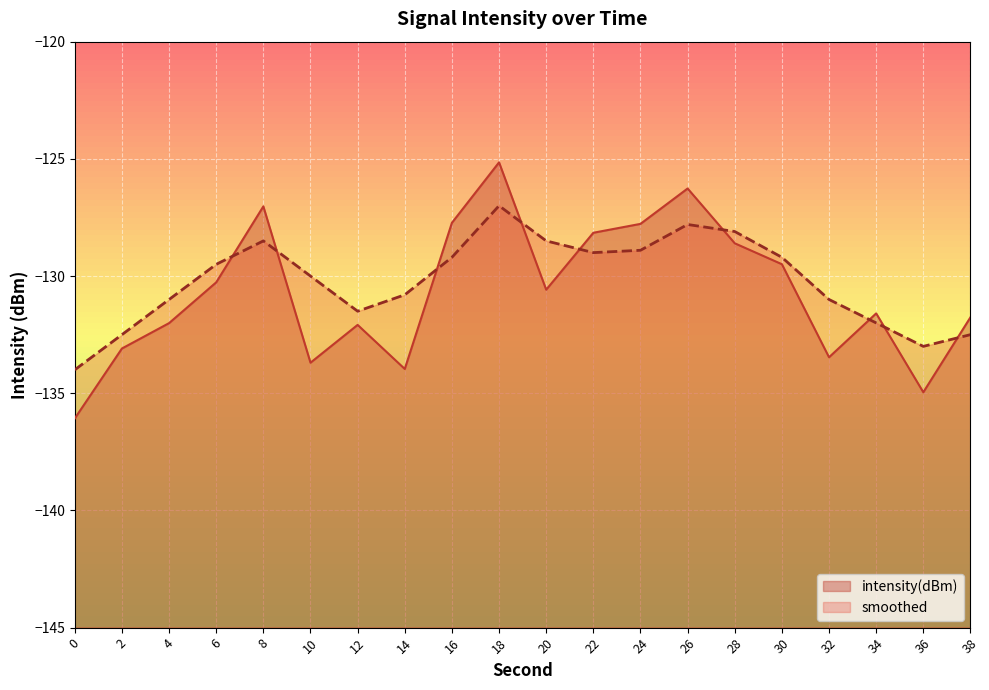

Is it true that smoothed equals -128.9 at 24?

True